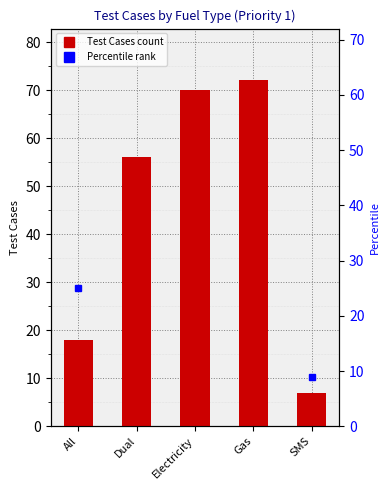

Which label corresponds to the largest value in the chart?

Gas